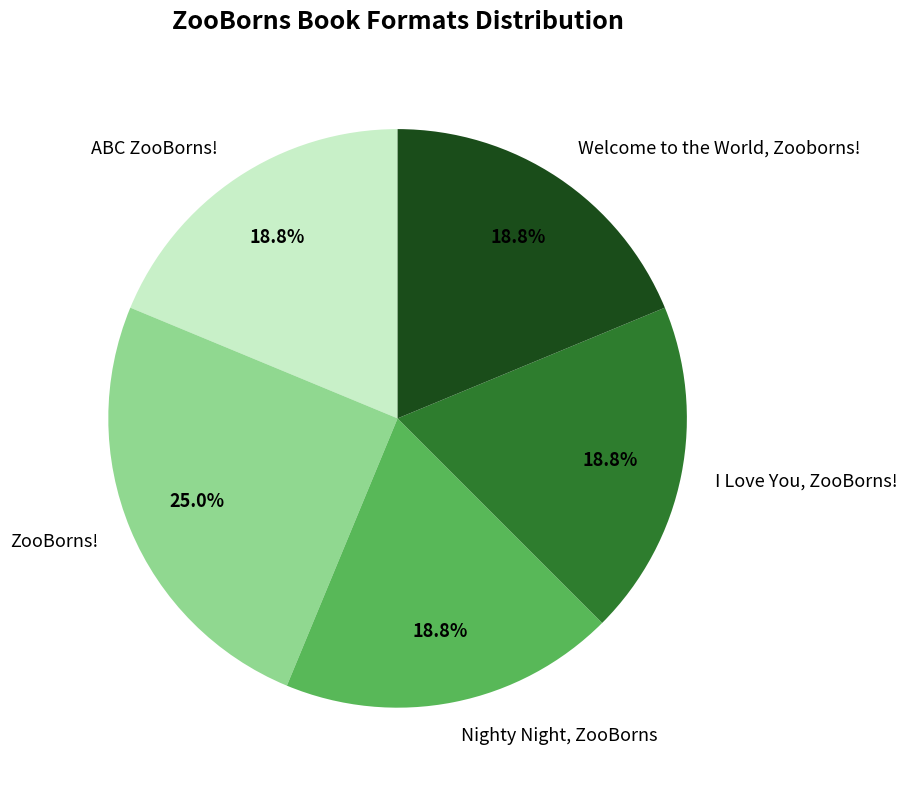

Count the number of slices in the pie.

5